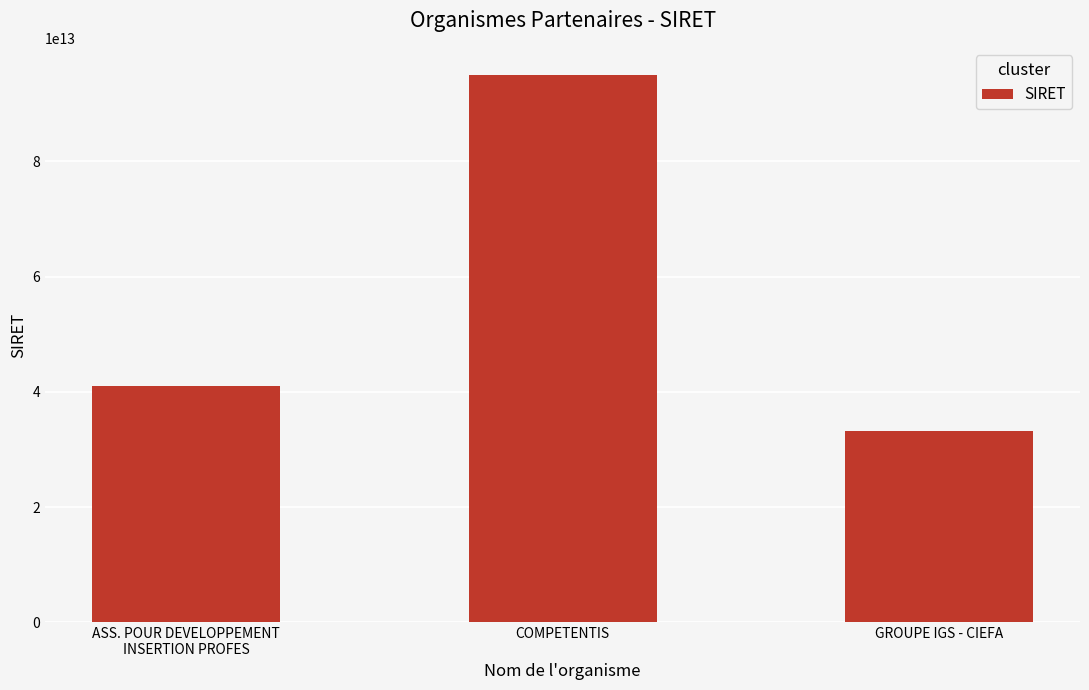

True or false: the data shows 33264146300028 at GROUPE IGS - CIEFA.

True